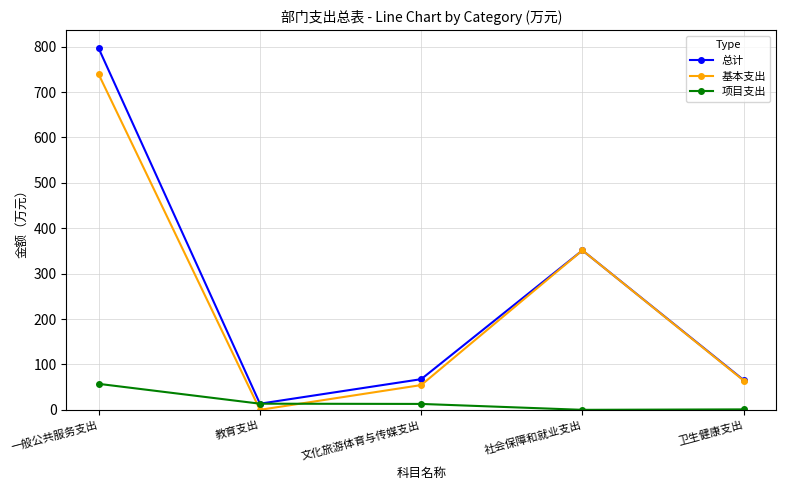

The 基本支出 series shows 244.0 at 教育支出. True or false?

False